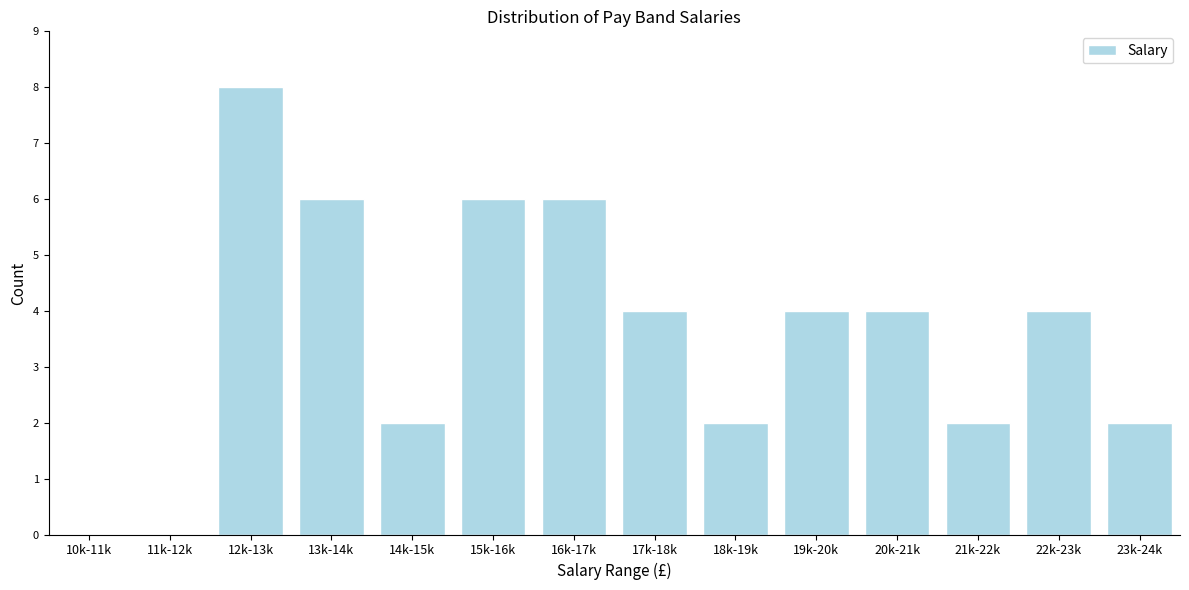

Reading left to right, what are all the values shown in this chart?

10k-11k=0	11k-12k=0	12k-13k=8	13k-14k=6	14k-15k=2	15k-16k=6	16k-17k=6	17k-18k=4	18k-19k=2	19k-20k=4	20k-21k=4	21k-22k=2	22k-23k=4	23k-24k=2